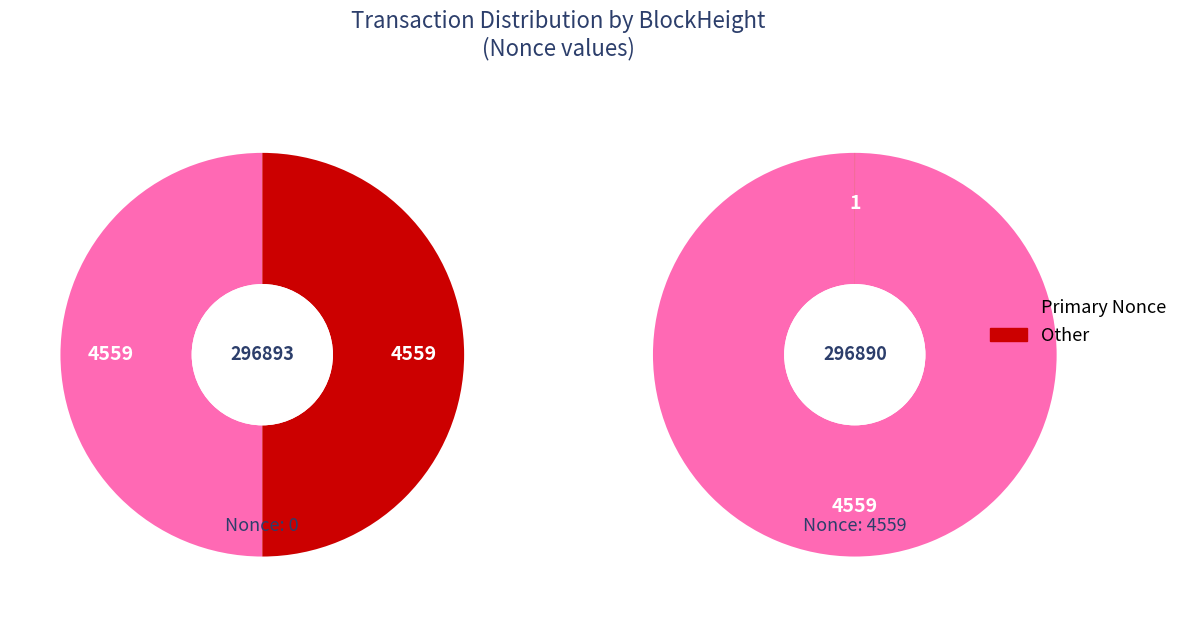

How many slices are in this pie chart?

2